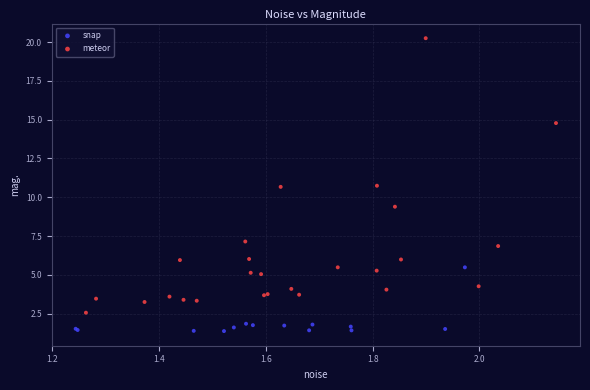

Which series has the largest Y range (max minus min)?

meteor